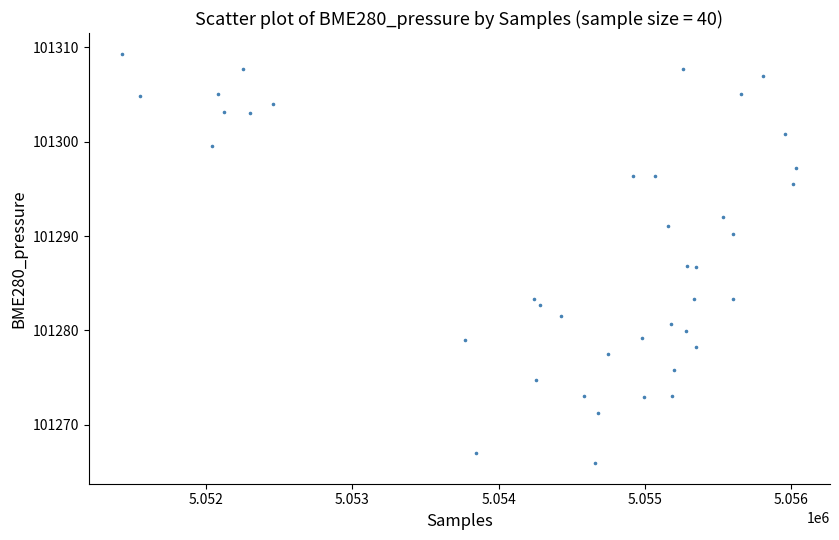

What is the range of Y values (max minus min)?

43.4